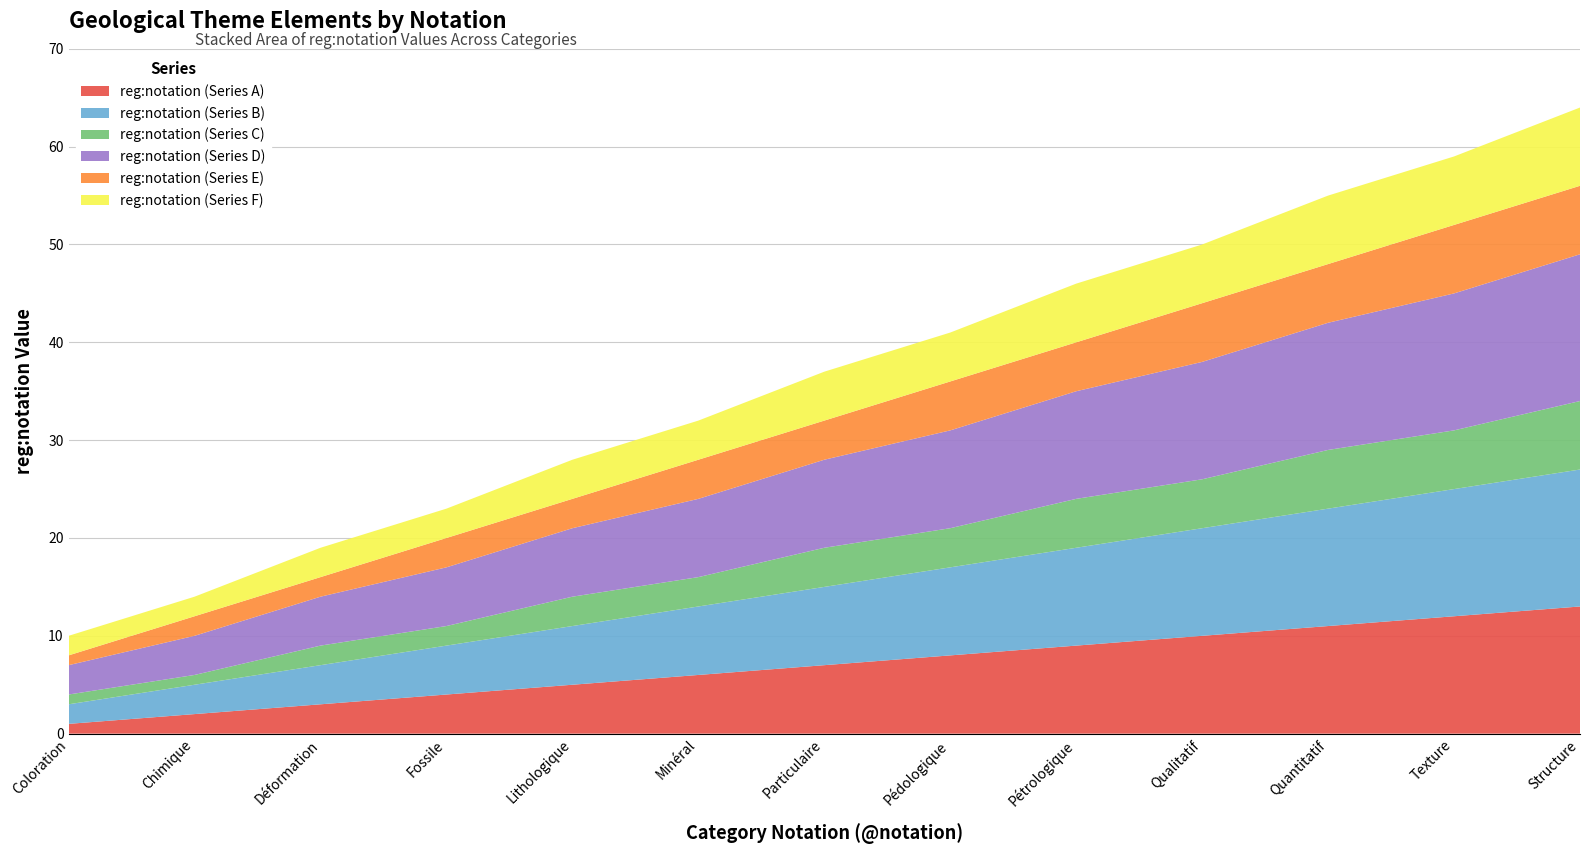

Reading left to right, extract all data points from this chart.

reg:notation (Series A): 1	2	3	4	5	6	7	8	9	10	11	12	13
reg:notation (Series B): 2	3	4	5	6	7	8	9	10	11	12	13	14
reg:notation (Series C): 1	1	2	2	3	3	4	4	5	5	6	6	7
reg:notation (Series D): 3	4	5	6	7	8	9	10	11	12	13	14	15
reg:notation (Series E): 1	2	2	3	3	4	4	5	5	6	6	7	7
reg:notation (Series F): 2	2	3	3	4	4	5	5	6	6	7	7	8